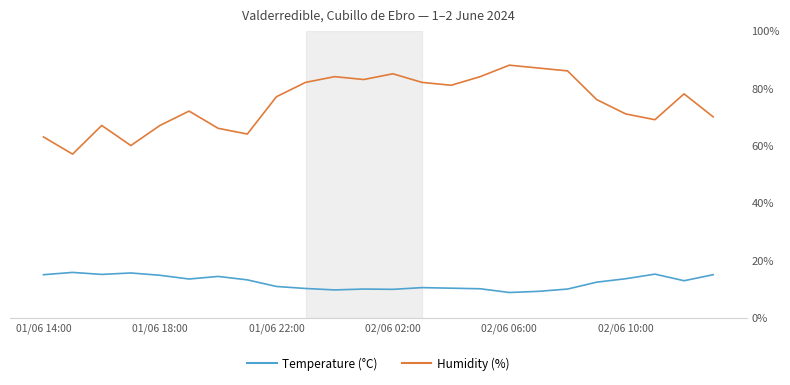

What is the sum of all Temperature (°C) values?

296.1